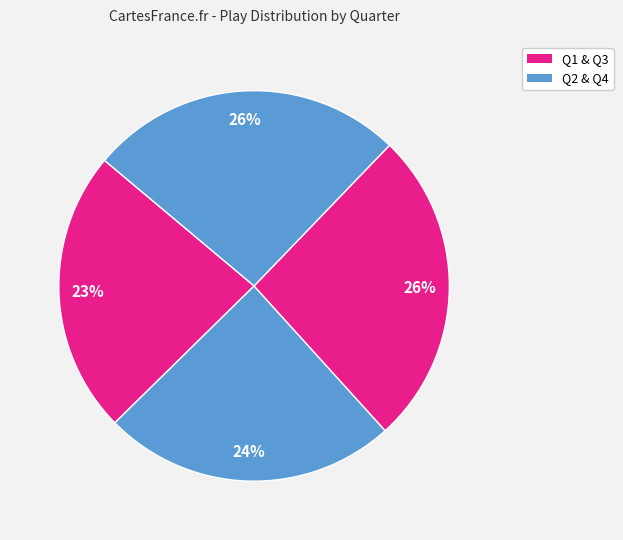

To the nearest percent, what is the average slice percentage?

25%